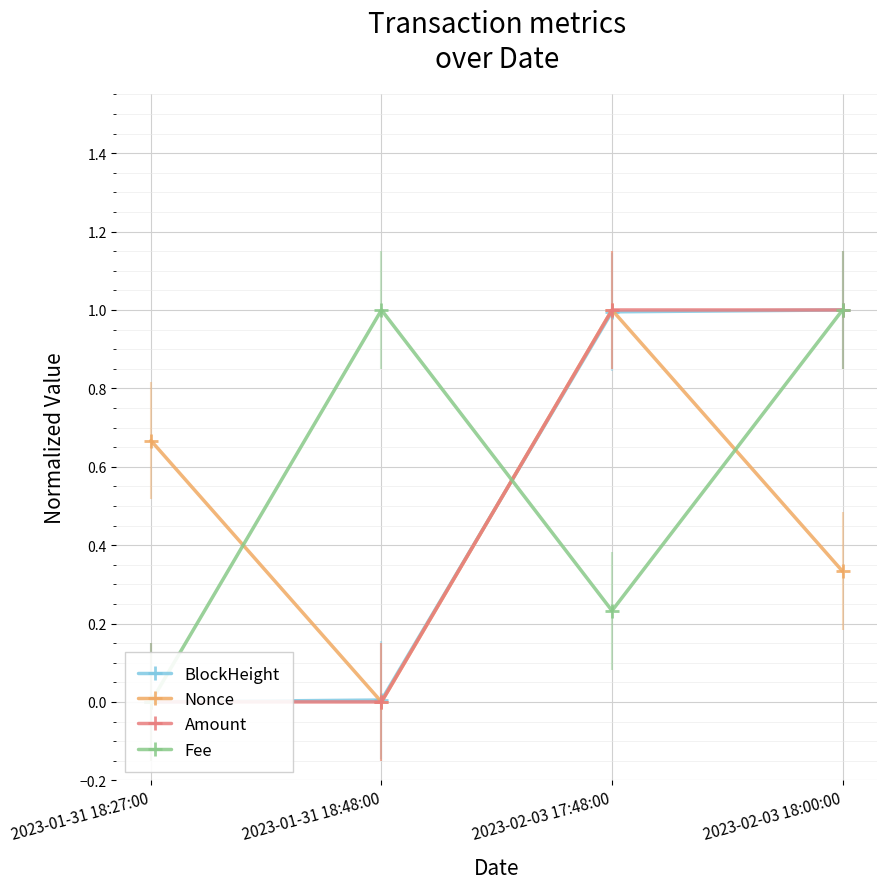

Where is the first local maximum for Amount?

2023-02-03 17:48:00